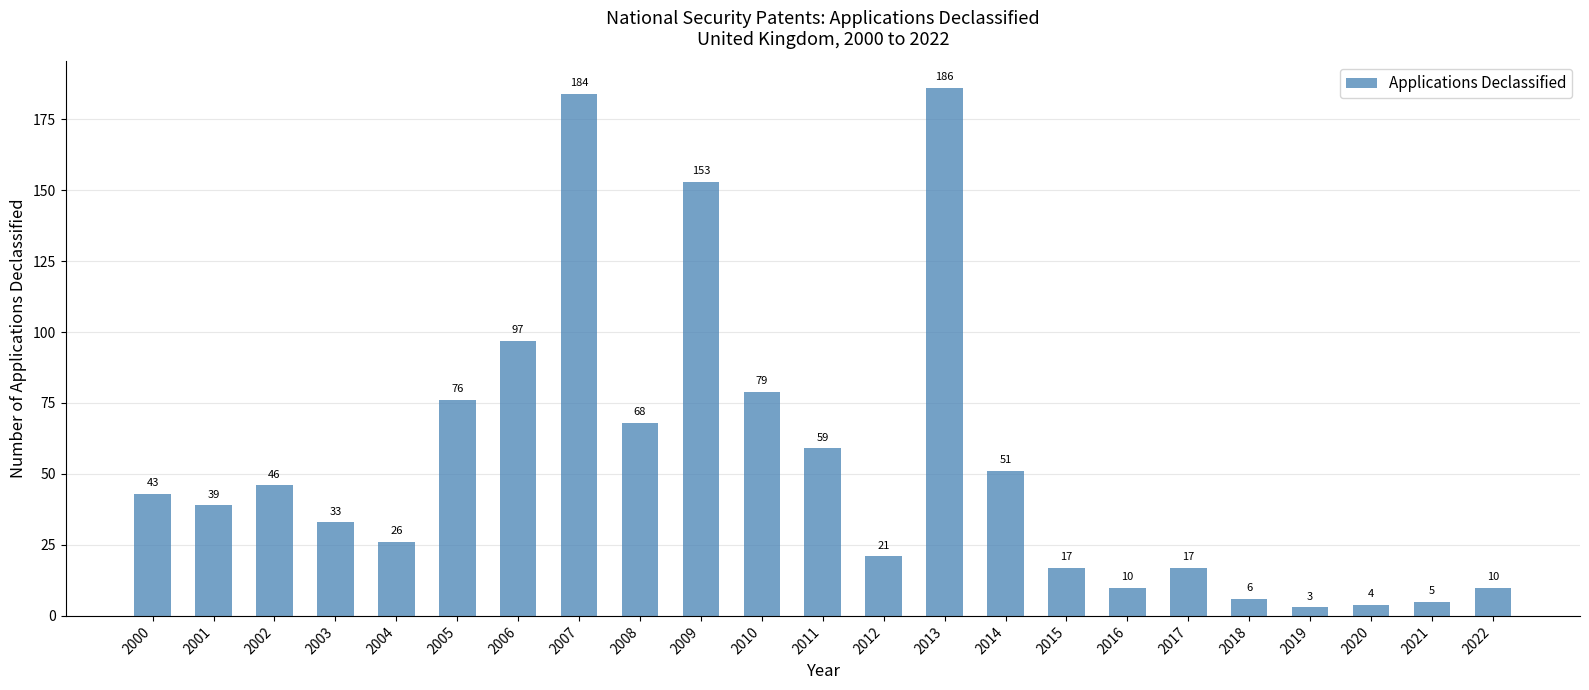

Reading right to left, extract all data points from this chart.

10	5	4	3	6	17	10	17	51	186	21	59	79	153	68	184	97	76	26	33	46	39	43